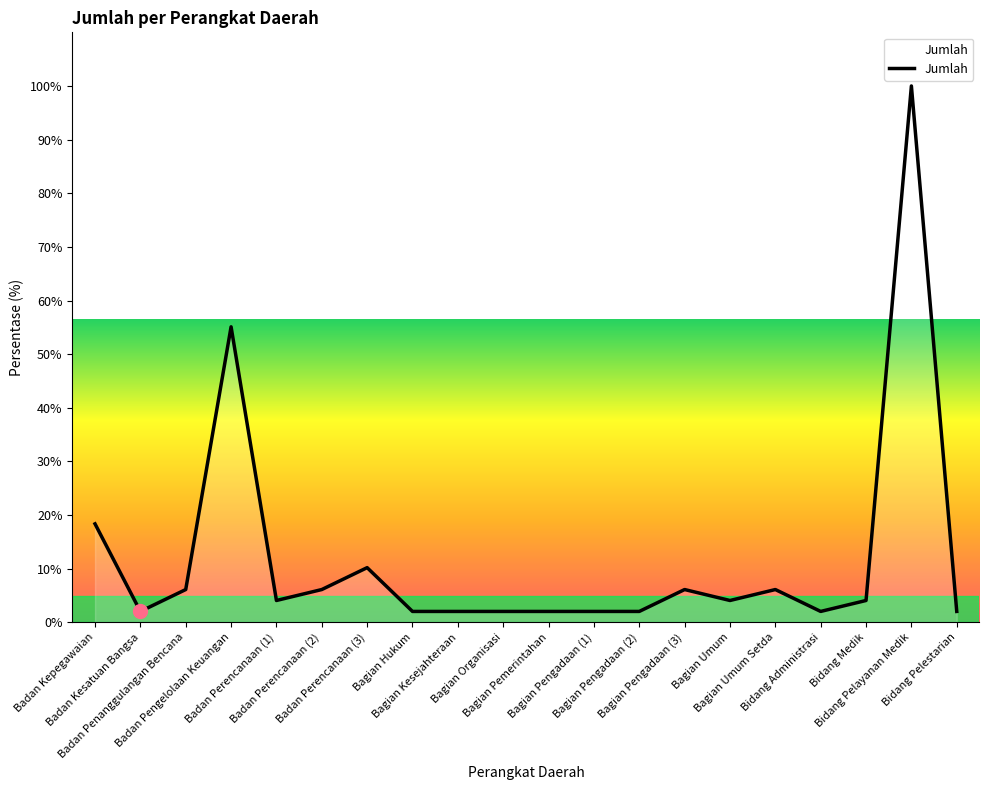

What is the difference between the values at Bagian Hukum and Badan Perencanaan (3)?

8.2